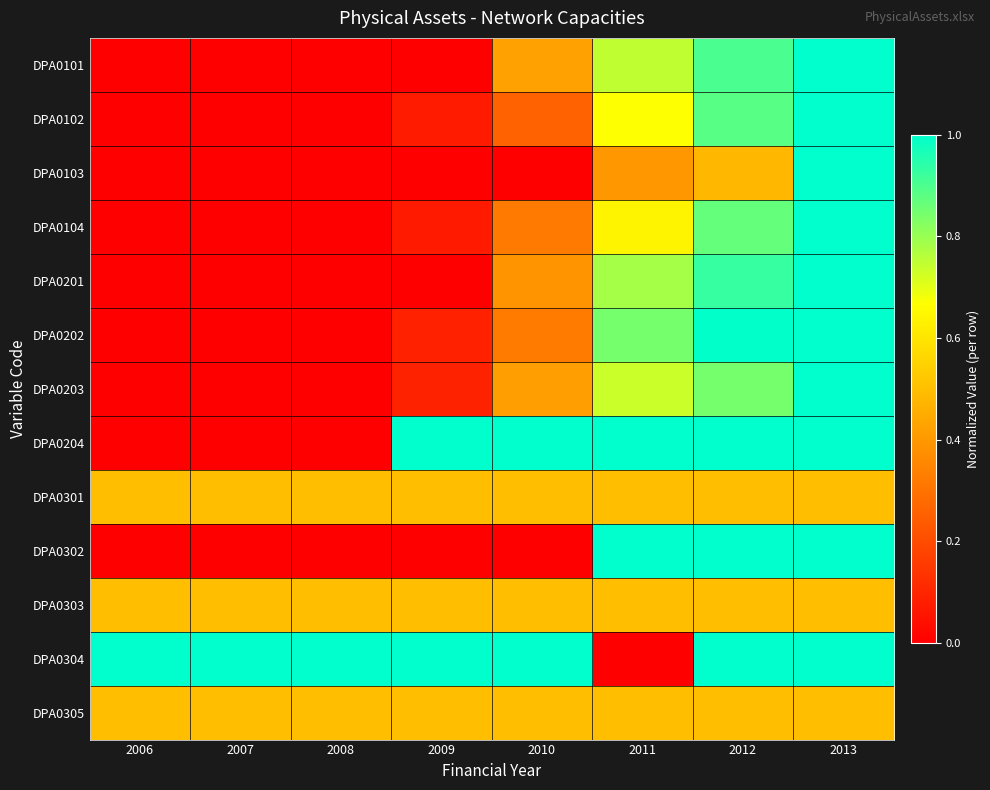

Which series has the largest total across all categories?

DPA0304